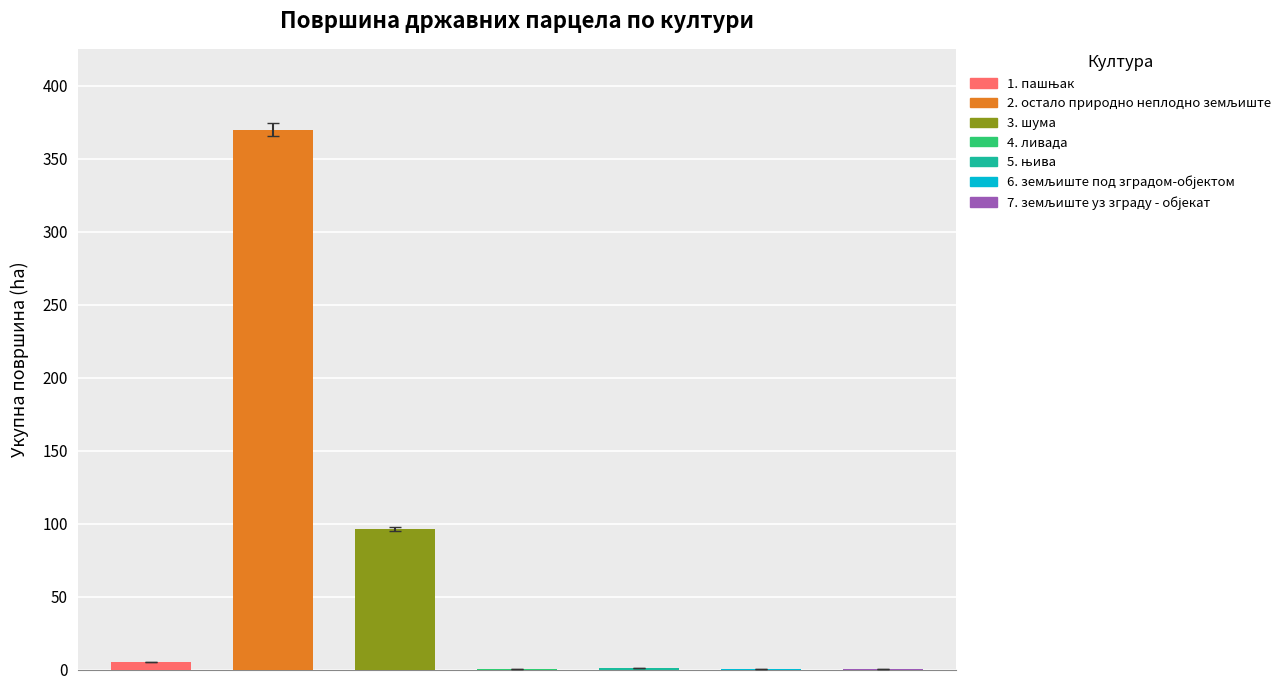

At which label is Број парцела closest to 10?

остало природно неплодно земљиште